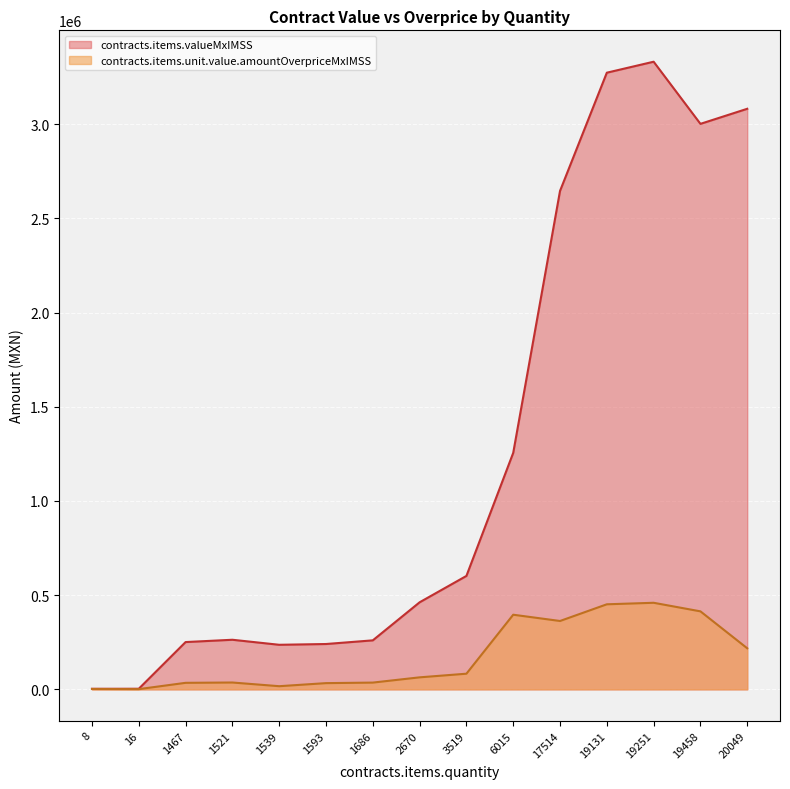

How many lines are shown in the chart?

2